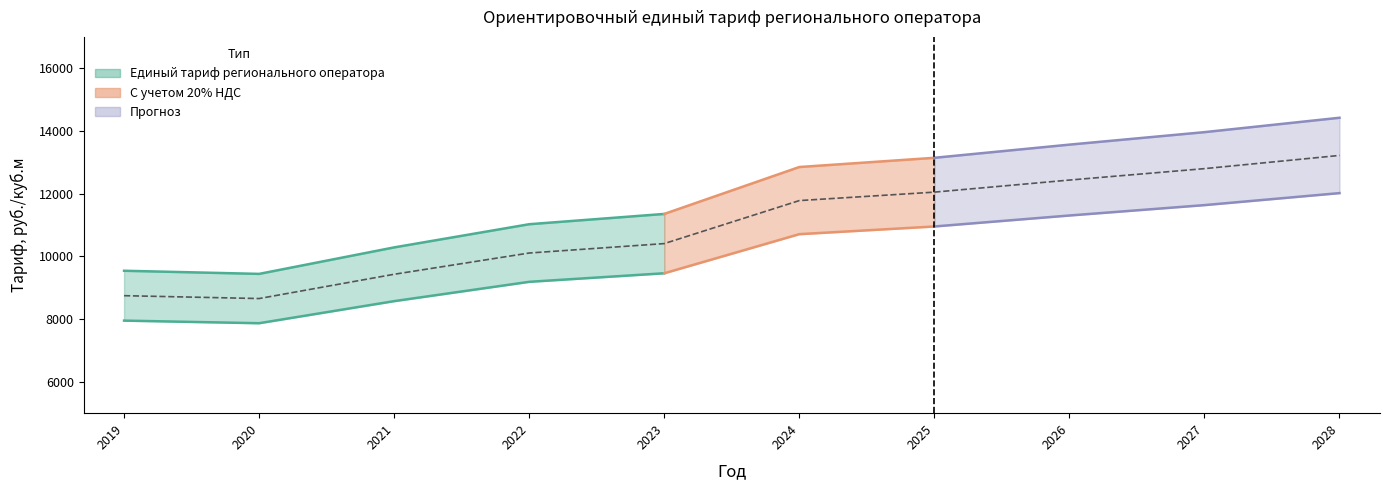

What value does the data have at 2026?

12434.0